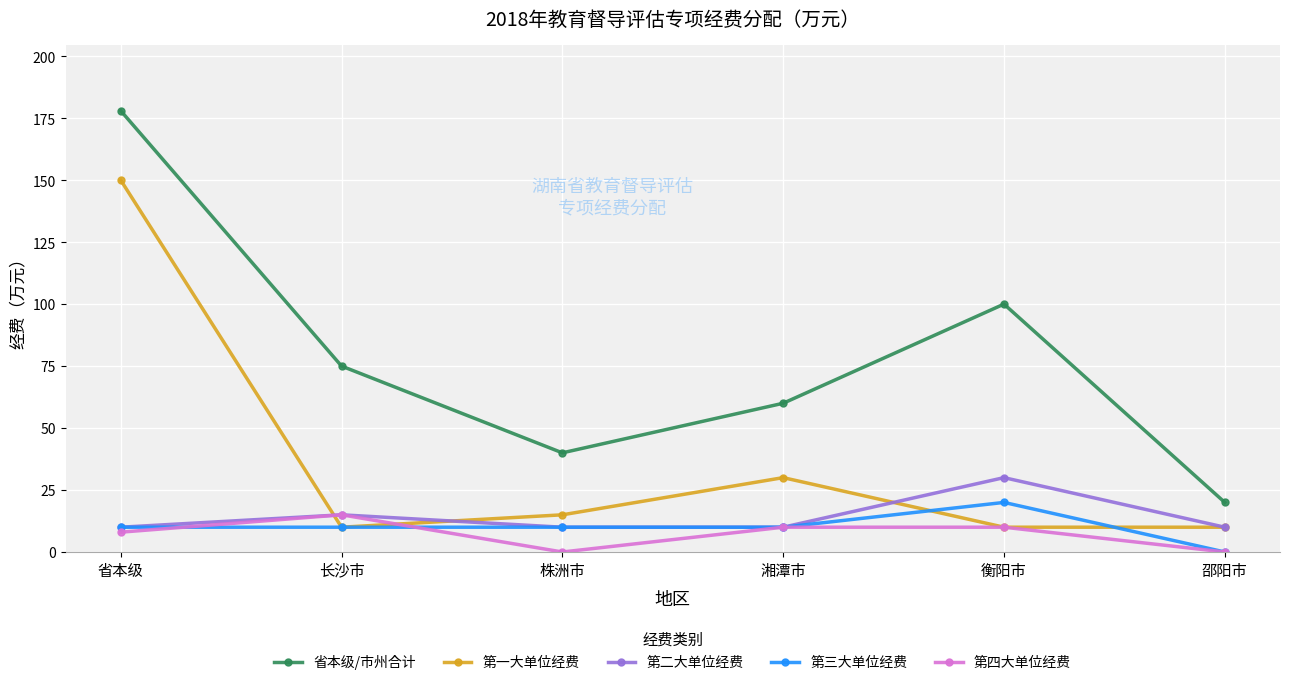

What are all the series names shown in the legend?

省本级/市州合计, 第一大单位经费, 第二大单位经费, 第三大单位经费, 第四大单位经费